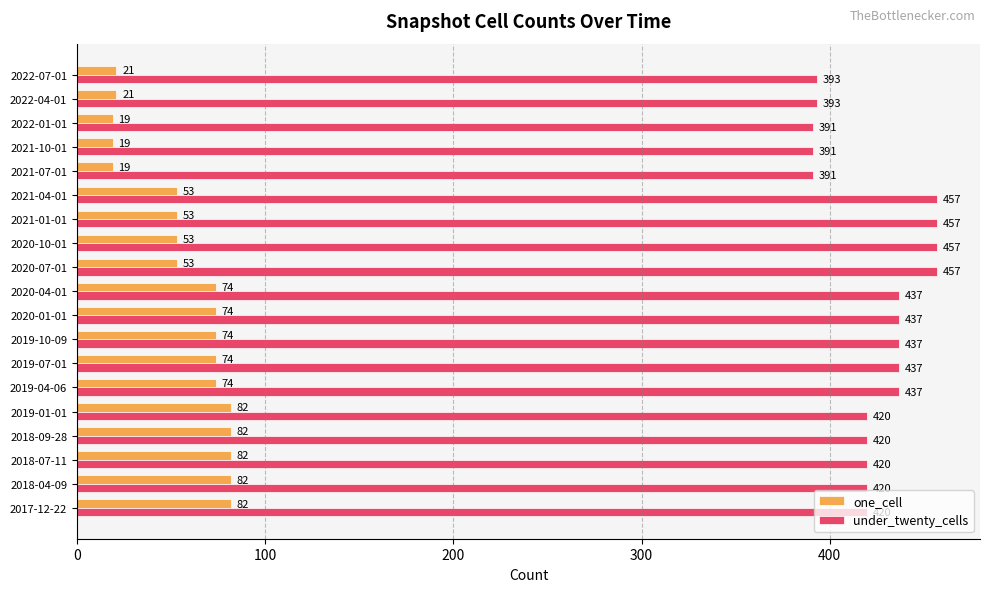

True or false: one_cell has a value of 53 at 2020-07-01.

True